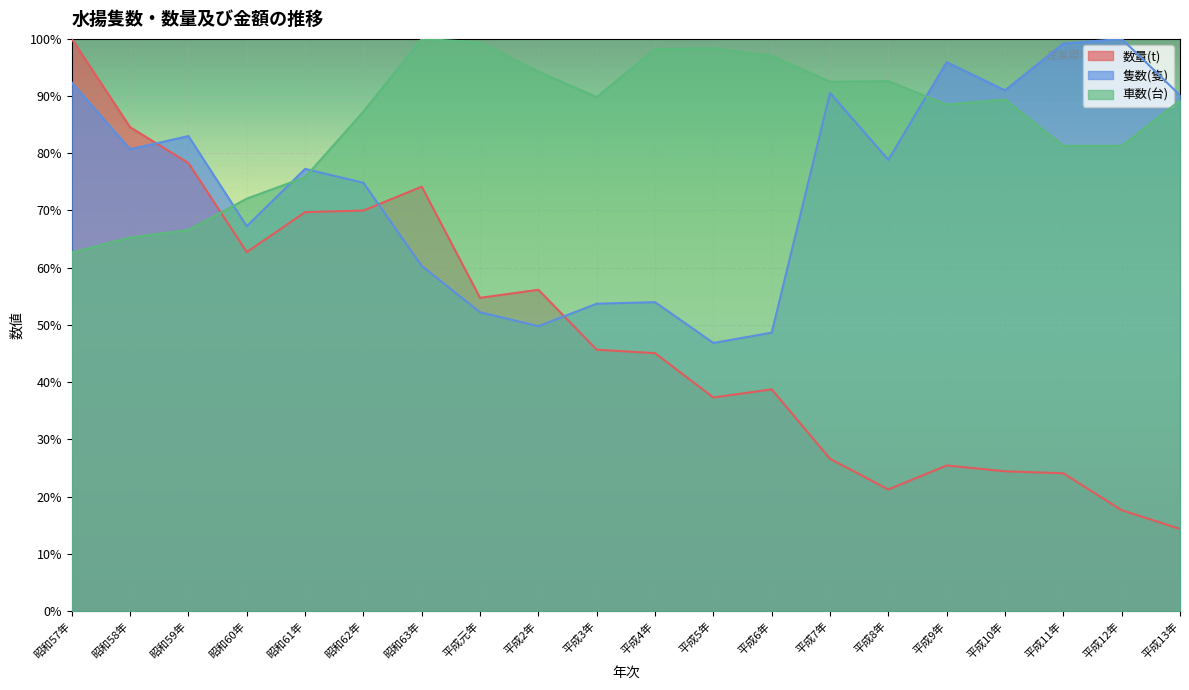

How many lines are shown in the chart?

3